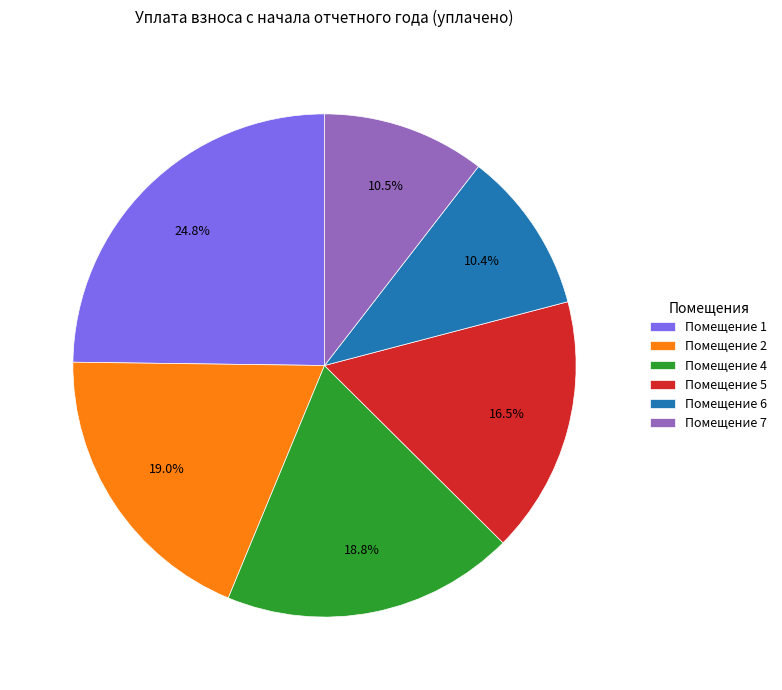

To the nearest percent, what is the average slice percentage?

17%